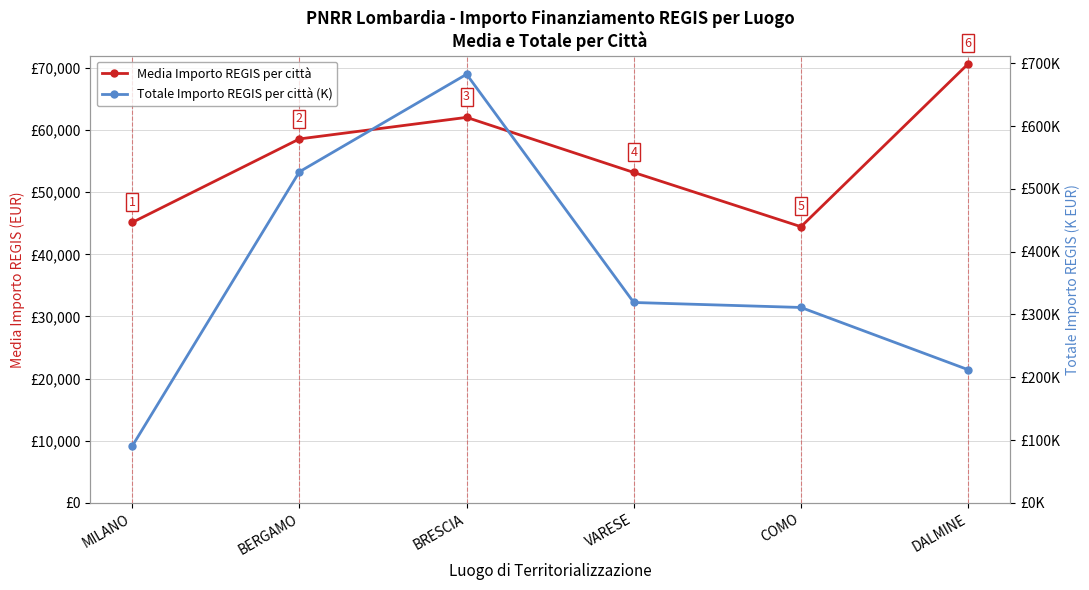

True or false: Totale Importo REGIS per città (K) and Media Importo REGIS per città cross at least once.

False